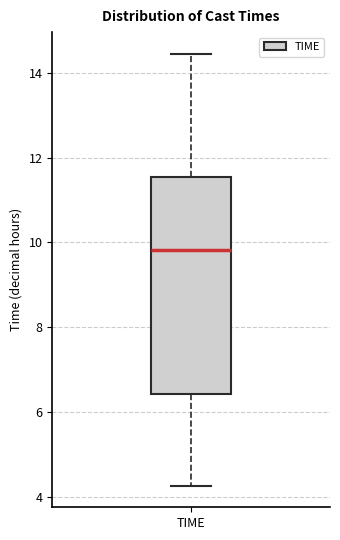

Where does the lower whisker of the box for TIME end on the y-axis? The values are not printed on the chart, so give them approximately, as read against the axis.

4.2